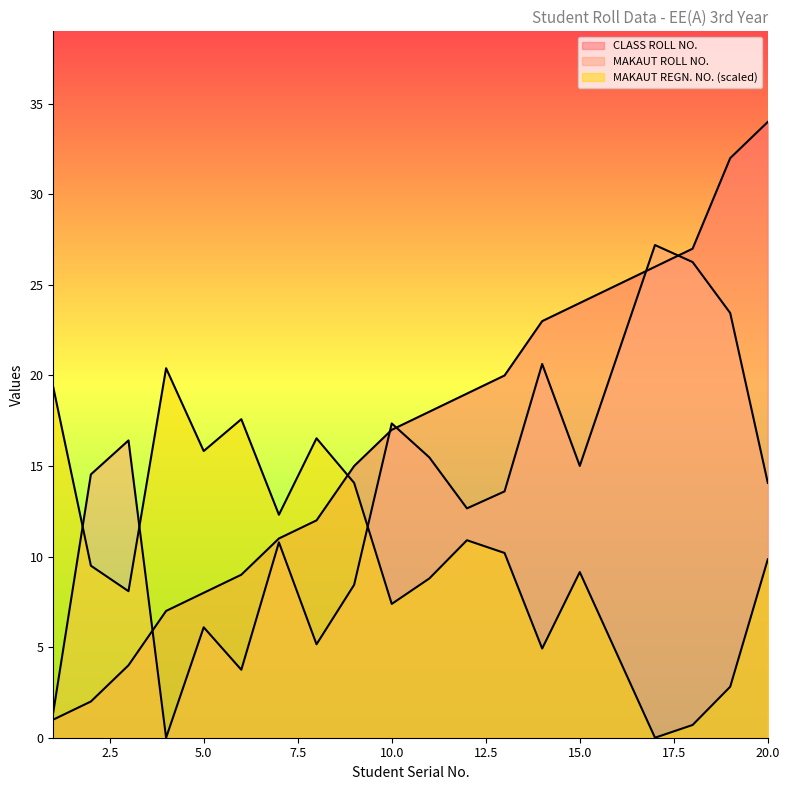

Reading right to left, transcribe all the data shown in this chart.

MAKAUT ROLL NO.: 20=14.1	19=23.4	18=26.3	17=27.2	16=21.1	15=15.0	14=20.6	13=13.6	12=12.7	11=15.5	10=17.4	9=8.4	8=5.2	7=10.8	6=3.8	5=6.1	4=0.0	3=16.4	2=14.5	1=1.4
MAKAUT REGN. NO.: 20=9.8	19=2.8	18=0.7	17=0.0	16=4.6	15=9.1	14=4.9	13=10.2	12=10.9	11=8.8	10=7.4	9=14.1	8=16.5	7=12.3	6=17.6	5=15.8	4=20.4	3=8.1	2=9.5	1=19.3
CLASS ROLL NO.: 20=34.0	19=32.0	18=27.0	17=26.0	16=25.0	15=24.0	14=23.0	13=20.0	12=19.0	11=18.0	10=17.0	9=15.0	8=12.0	7=11.0	6=9.0	5=8.0	4=7.0	3=4.0	2=2.0	1=1.0